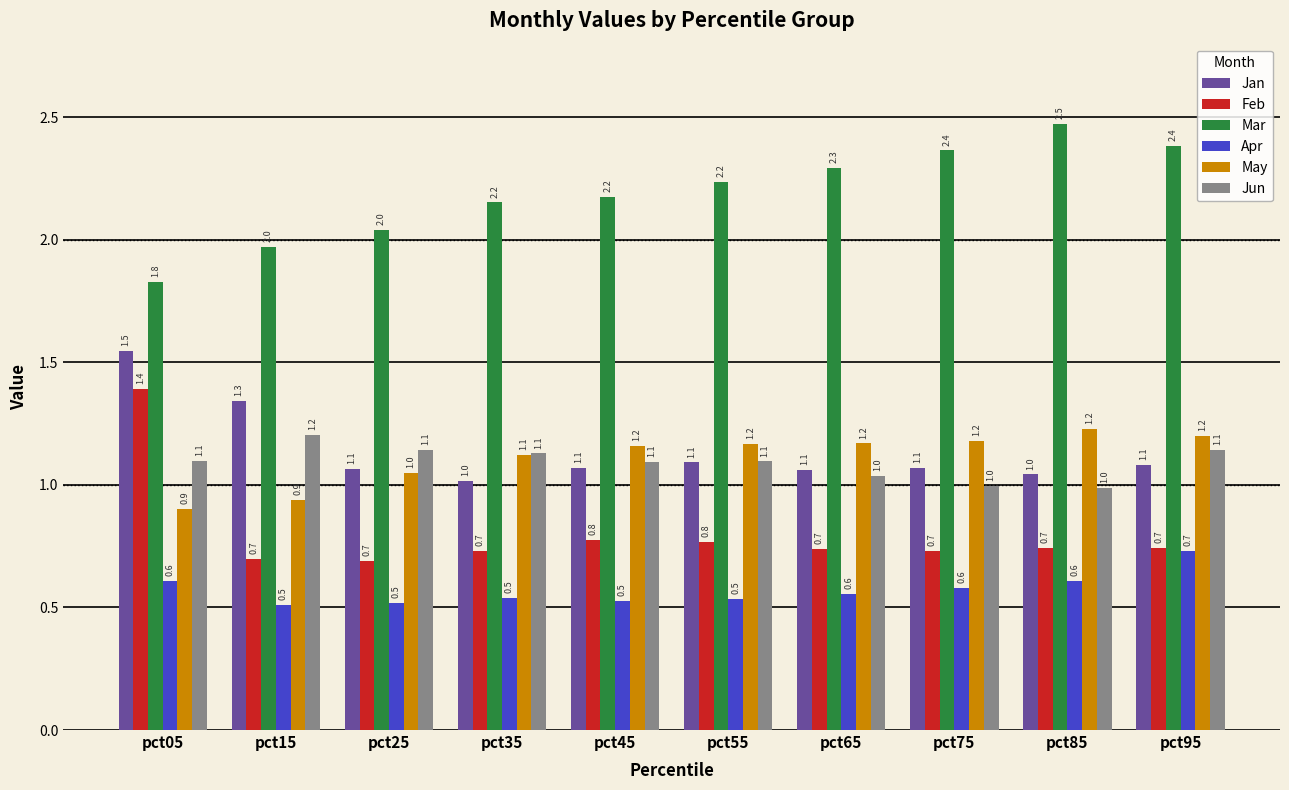

What are all the series names shown in the legend?

Jan, Feb, Mar, Apr, May, Jun